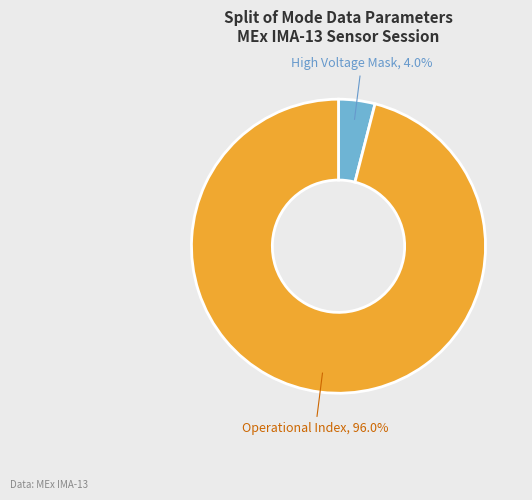

What is the ratio of the value at Operational Index, 96.0% to the value at High Voltage Mask, 4.0%?

24.0